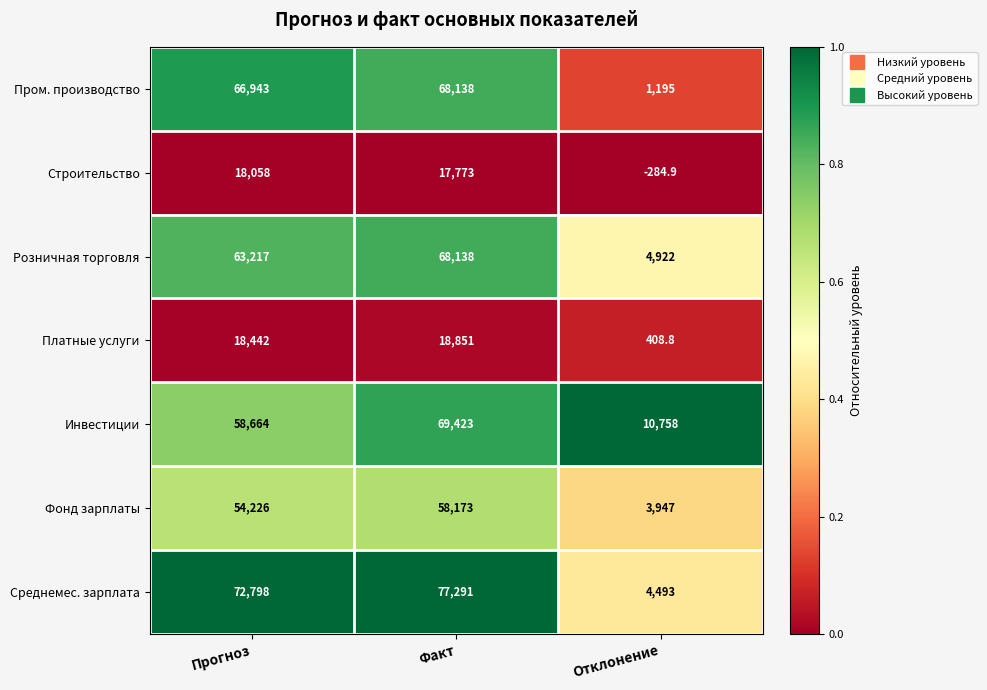

At which category is the sum across all series the highest?

Факт